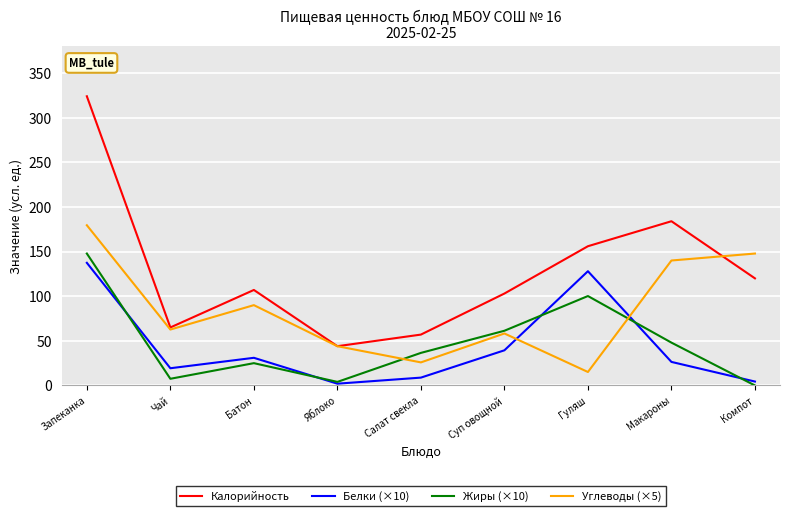

How many values in the Жиры (×10) series are below 36?

4